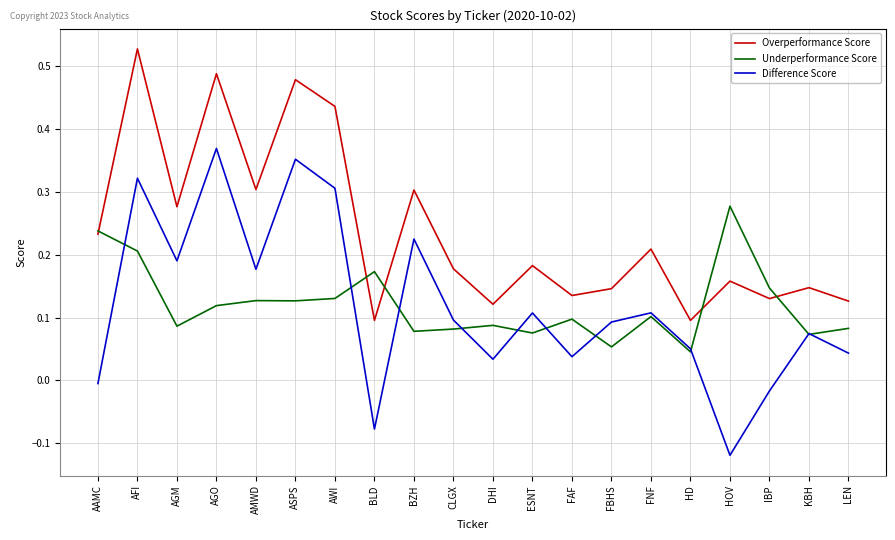

How many lines are shown in the chart?

3